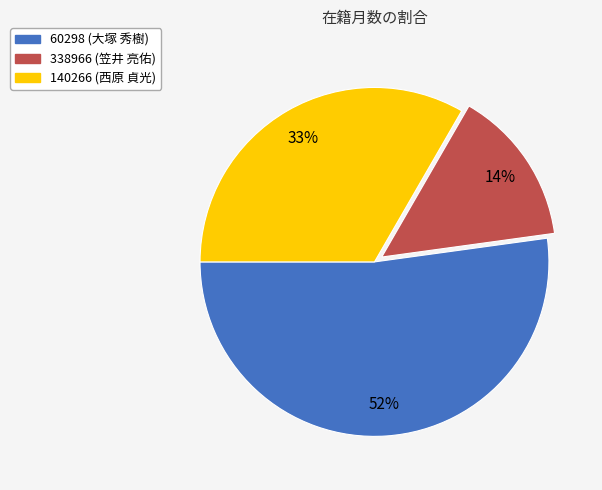

What percentage is the 140266 (西原 貞光) slice, to the nearest percent?

33%